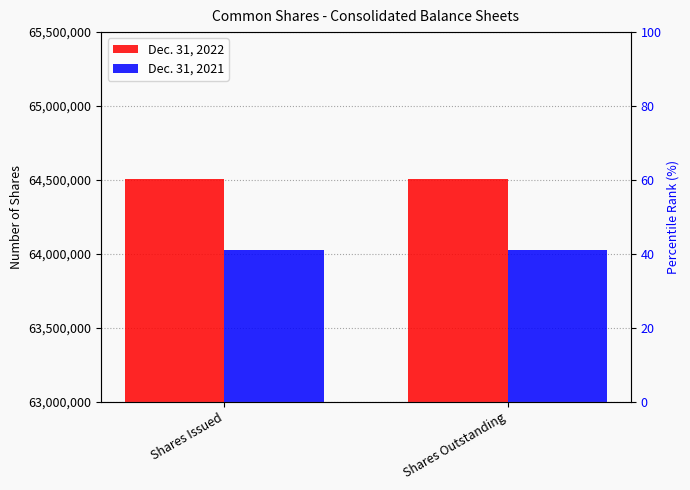

Which series has the widest spread of values?

Dec. 31, 2022